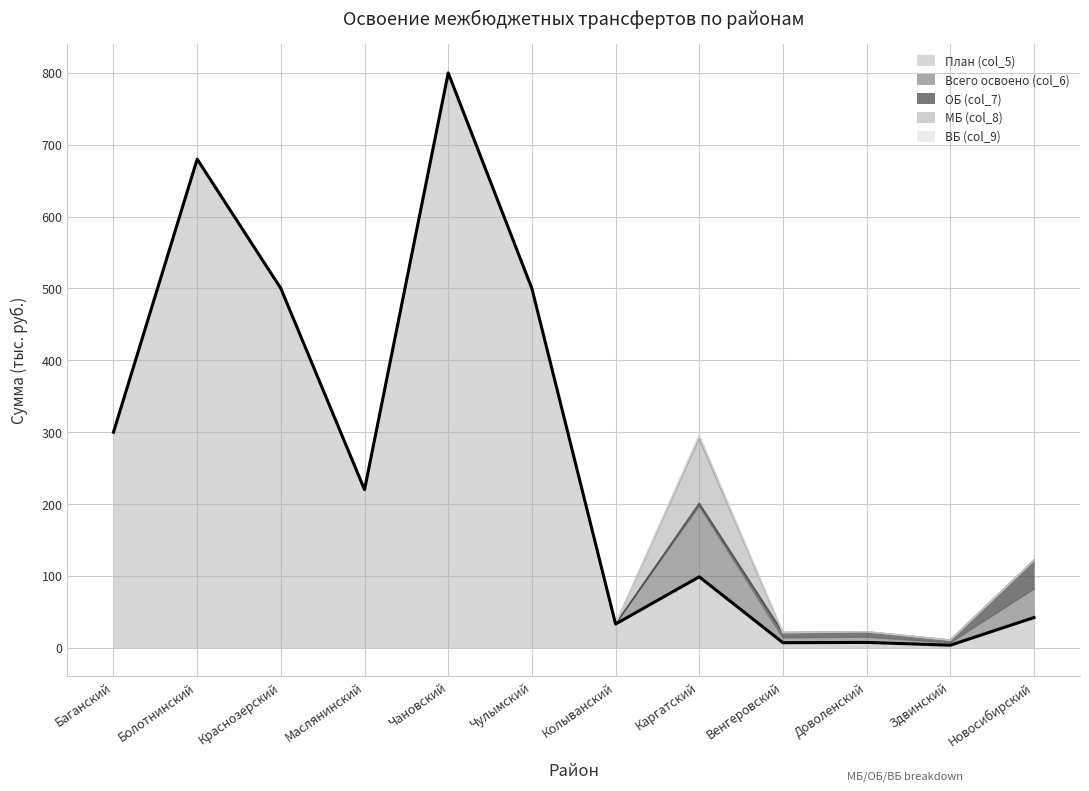

True or false: ОБ (col_7) and ВБ (col_9) intersect in this chart.

True